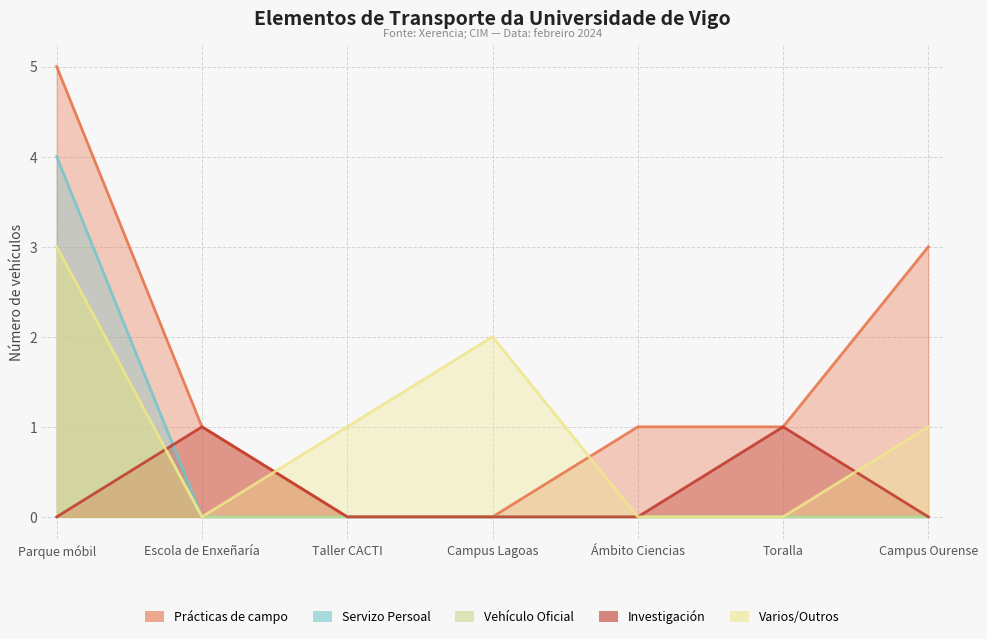

What is the difference between the maximum and second lowest values in the Vehículo Oficial series?

3